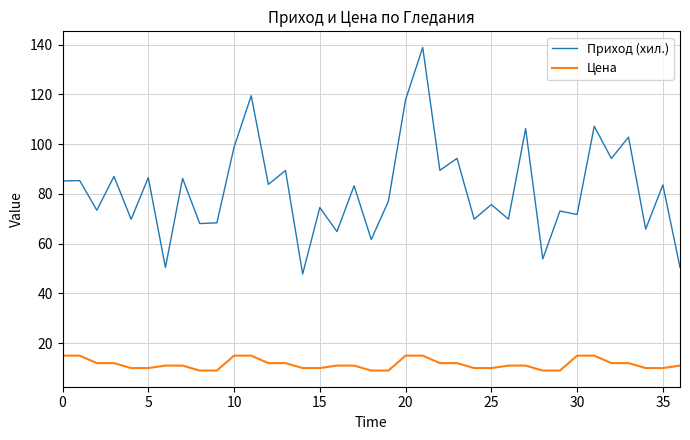

True or false: Приход (хил.) and Цена intersect in this chart.

False